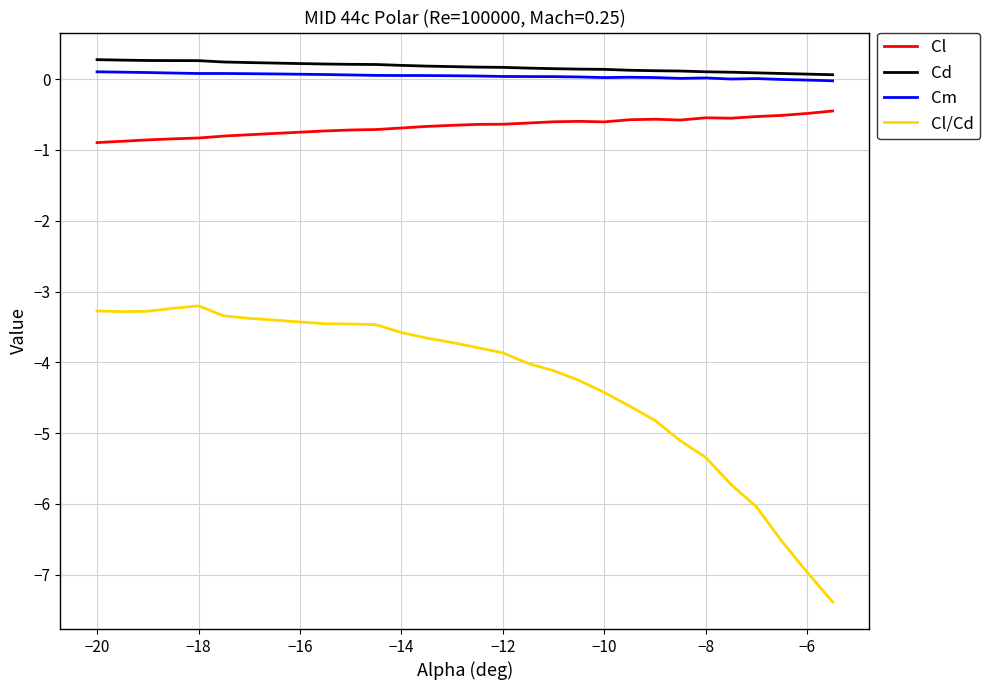

True or false: Cl/Cd and Cm cross at least once.

False